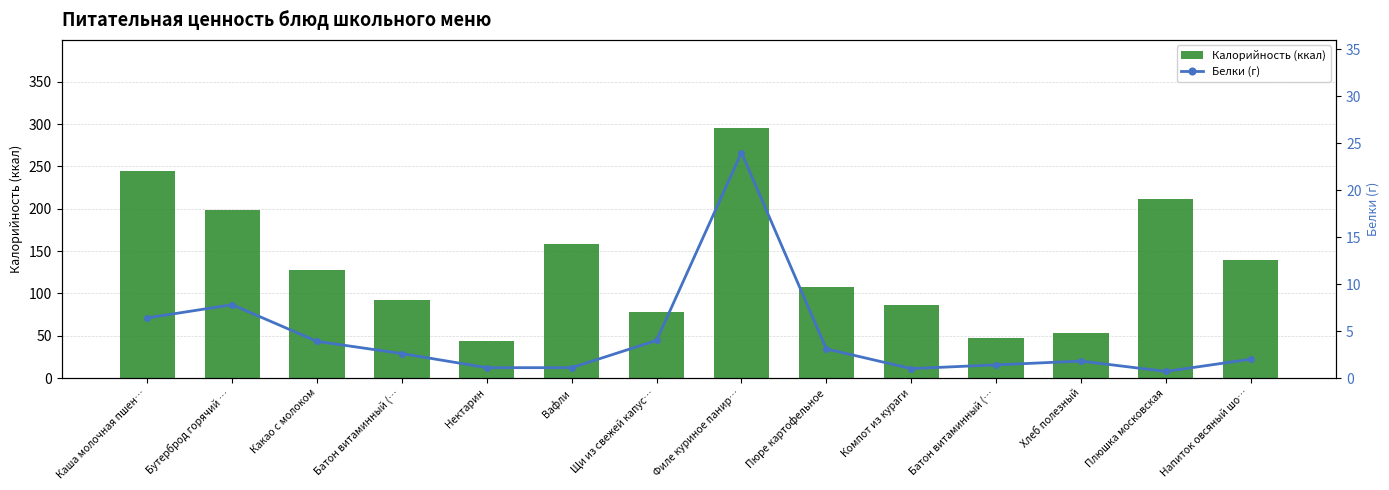

List the series in order of their overall mean, lowest first.

Белки (г), Калорийность (ккал)